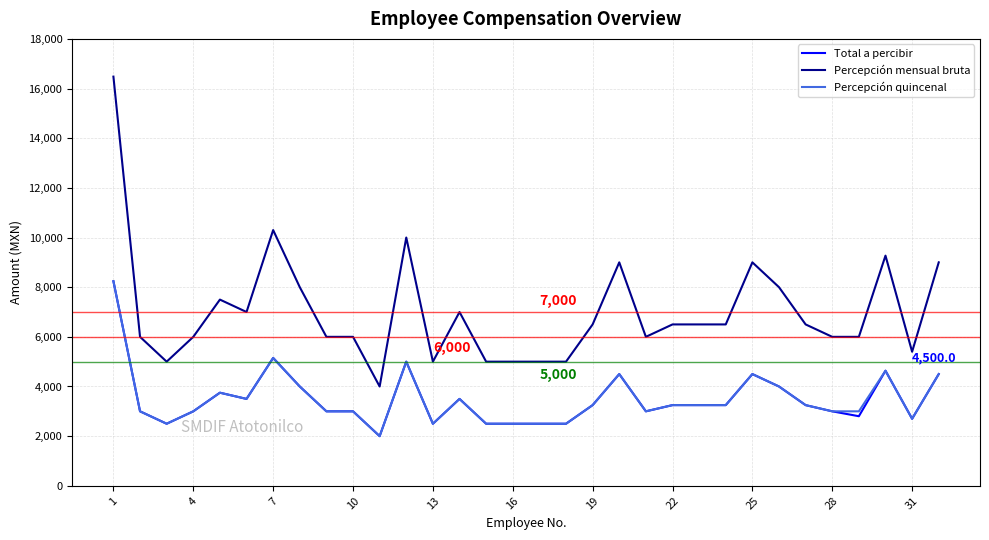

At how many categories does at least one series exceed 2733?

32